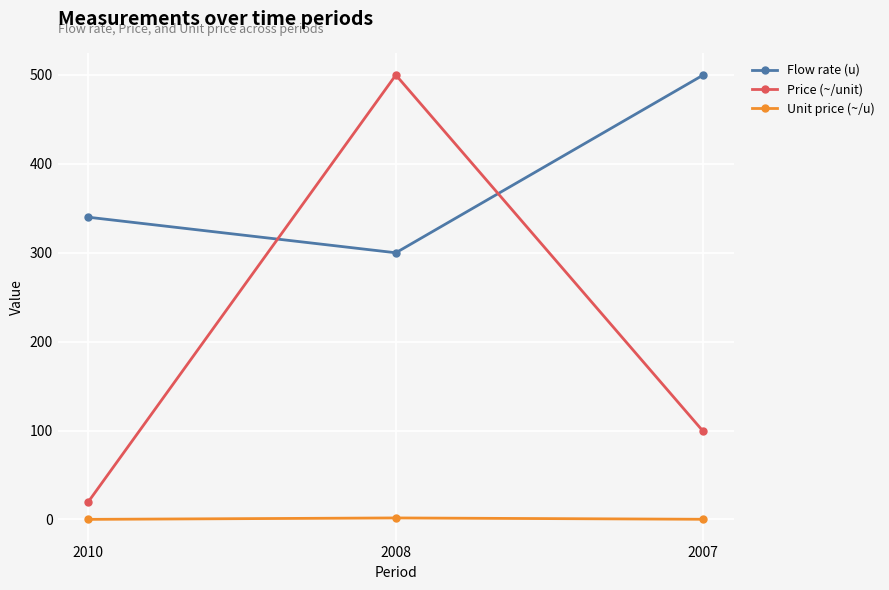

The Flow rate (u) series shows 340.0 at 2010. True or false?

True